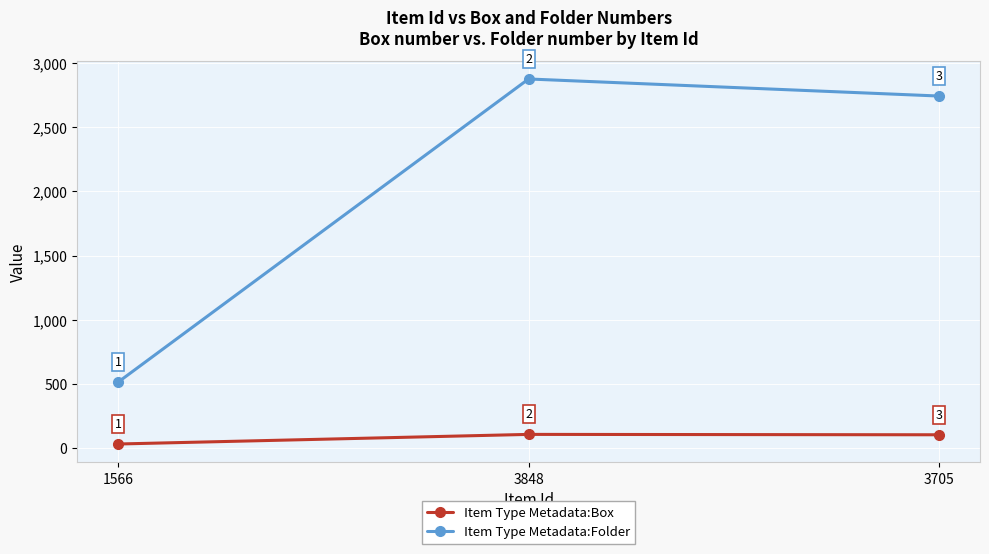

What is the sum of all Item Type Metadata:Folder values?

6134